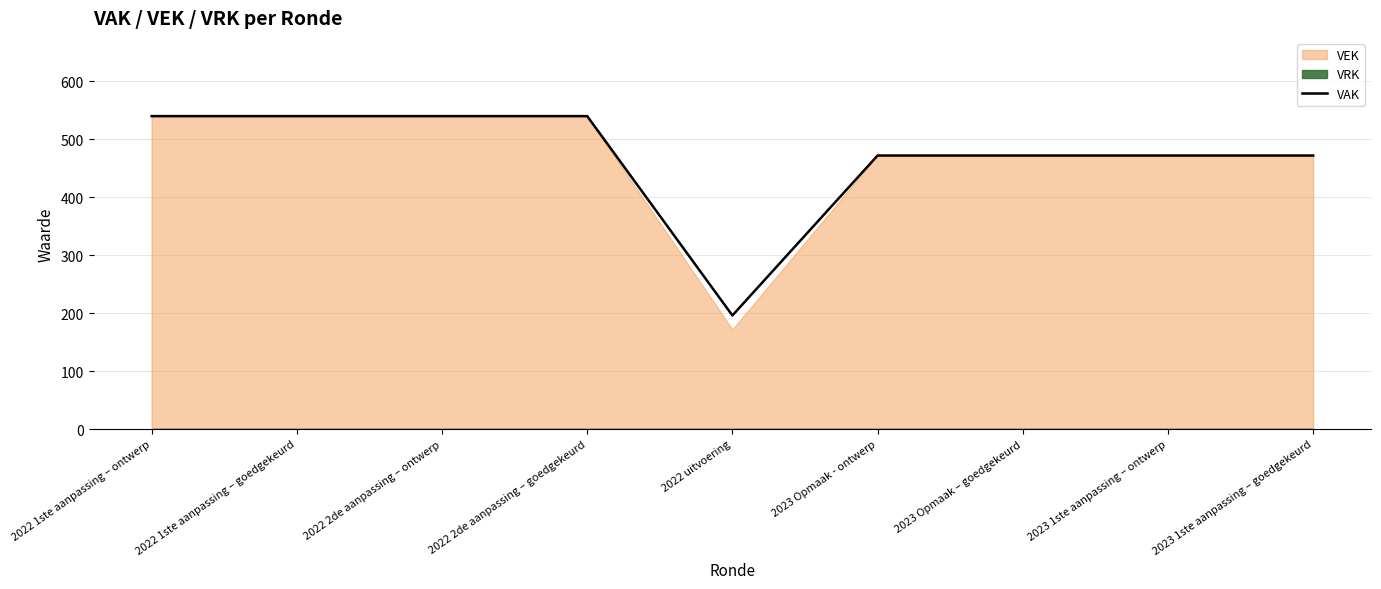

At which label does the data first exceed 472?

2022 1ste aanpassing – ontwerp